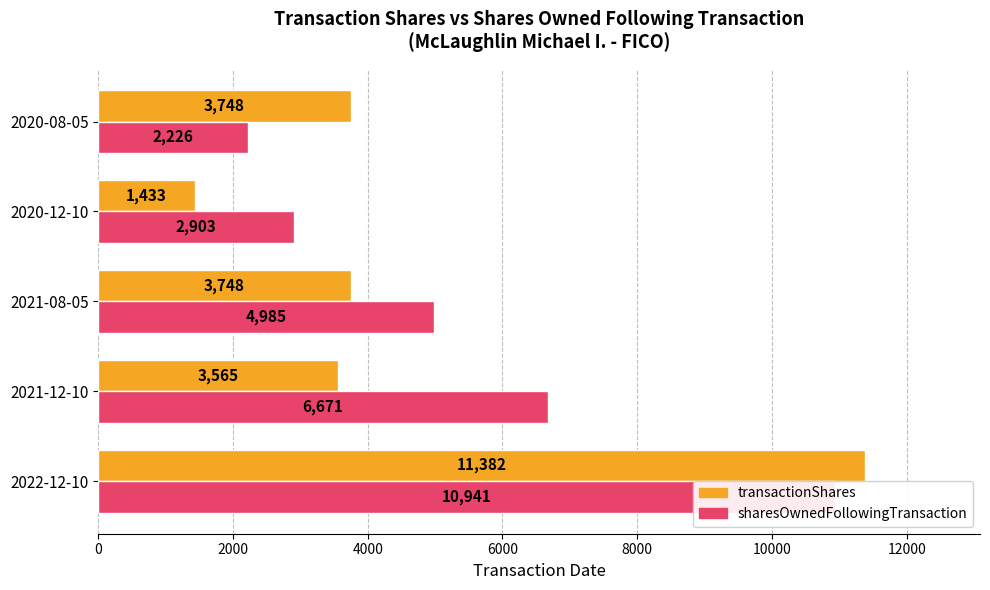

Does the chart contain any negative values?

No